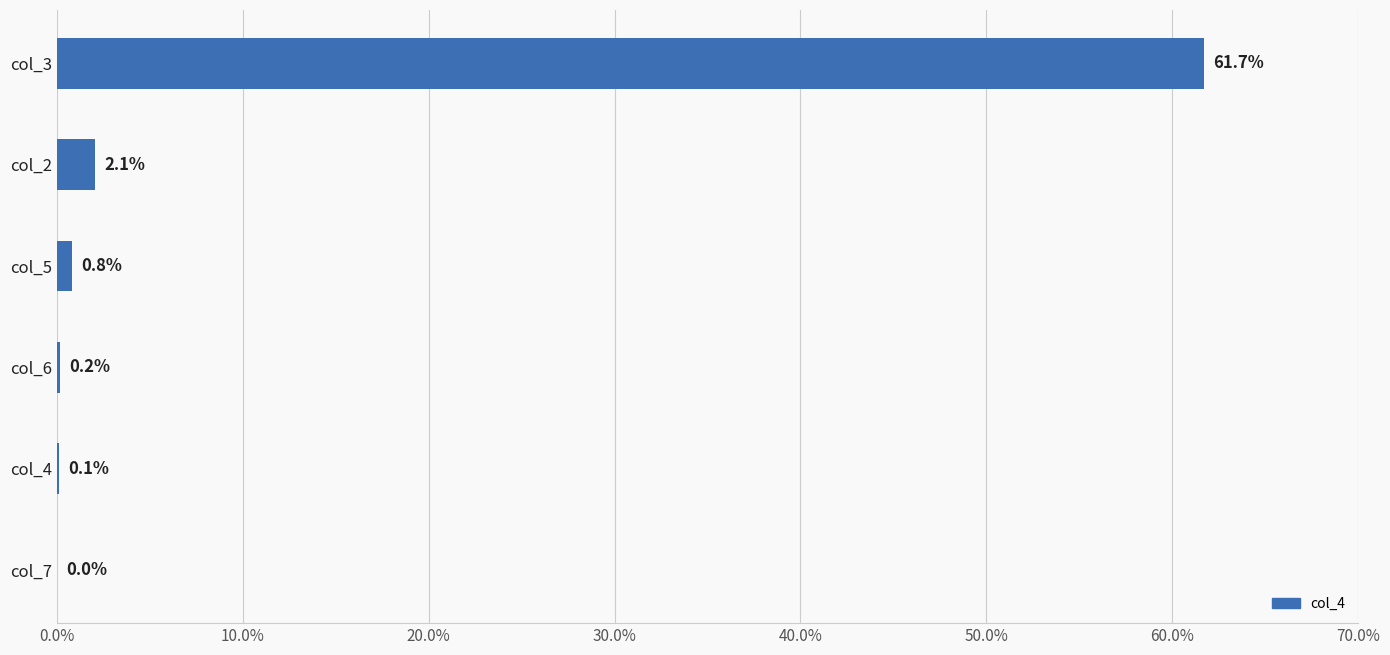

Count the number of data series in this chart.

1